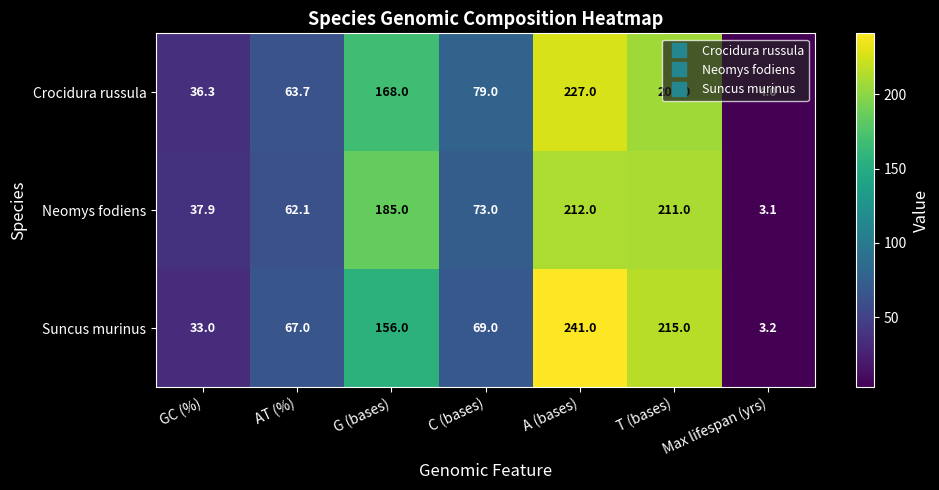

What is the difference between the Crocidura russula values at T (bases) and A (bases)?

20.0